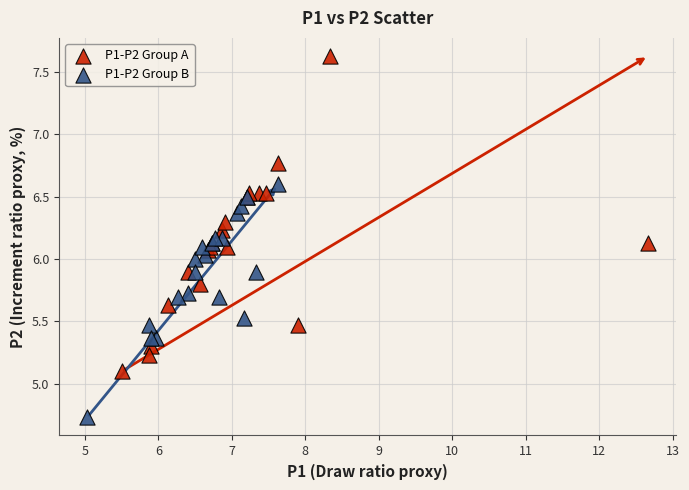

Which series contains the lowest Y value?

P1-P2 Group B